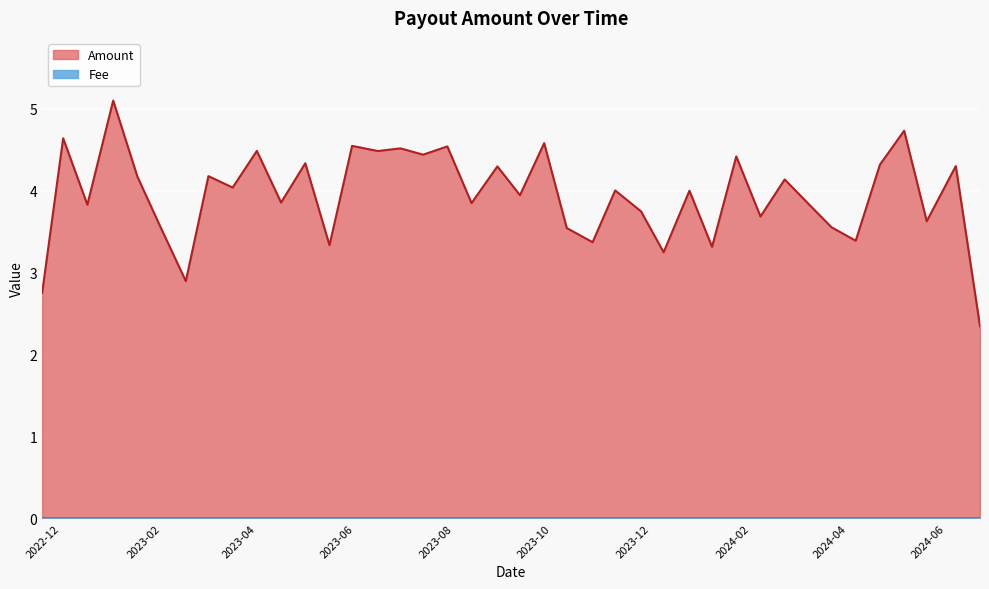

True or false: Fee and Amount intersect in this chart.

False